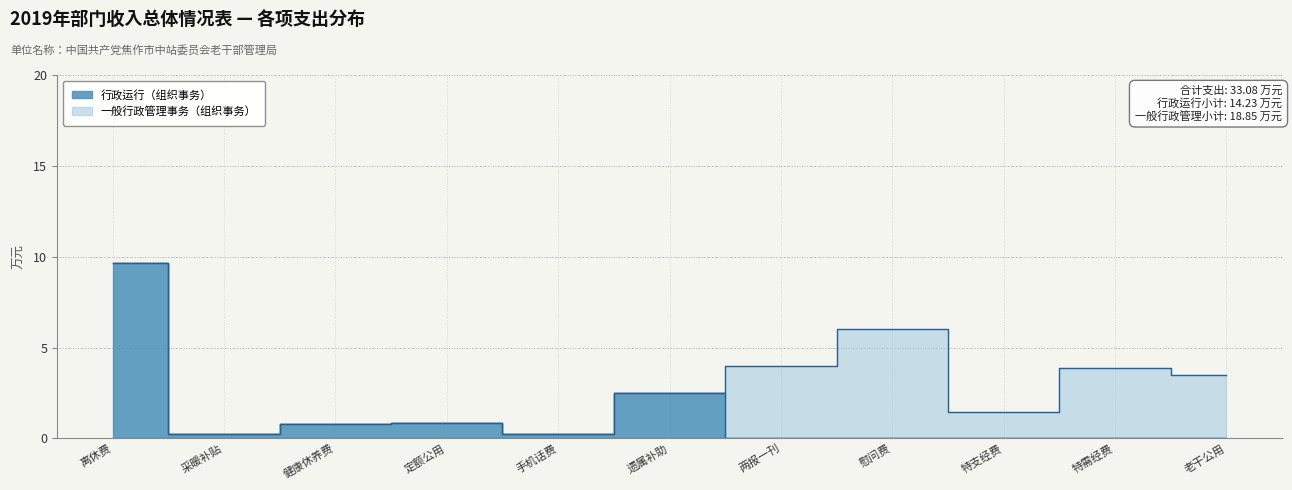

Which label corresponds to the smallest value in the chart?

采暖补贴